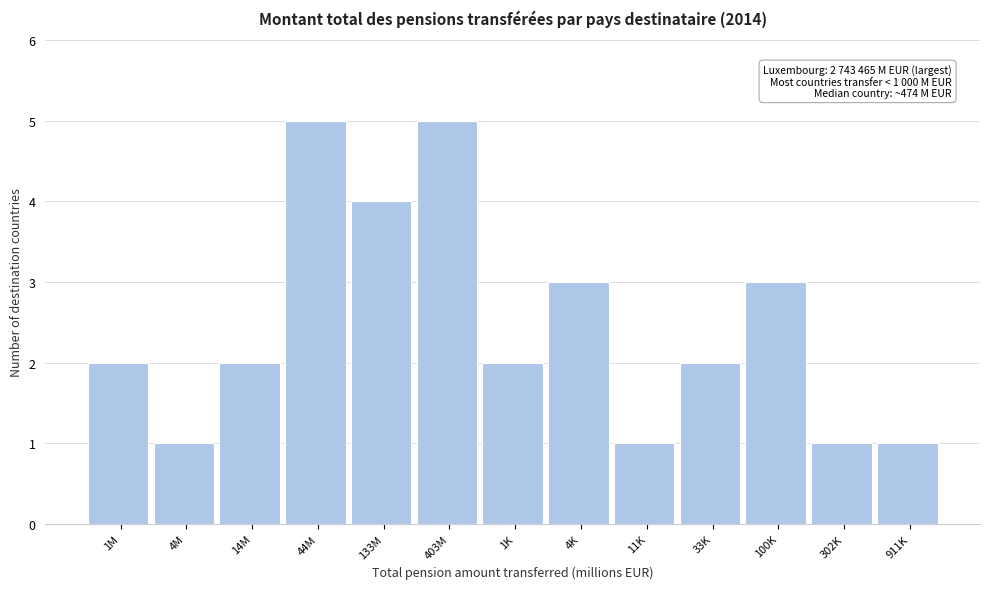

Reading left to right, transcribe all the data shown in this chart.

1M=2	4M=1	14M=2	44M=5	133M=4	403M=5	1K=2	4K=3	11K=1	33K=2	100K=3	302K=1	911K=1